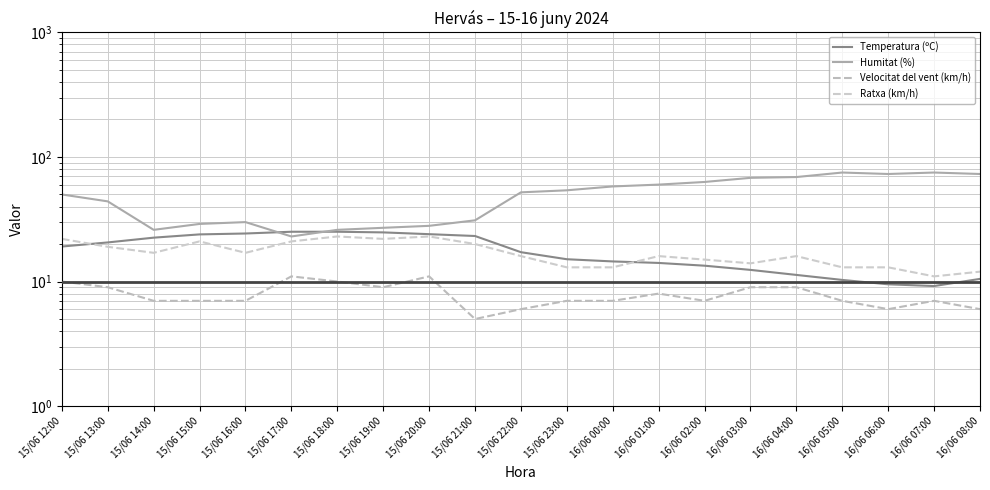

Between 16/06 04:00 and 15/06 13:00, which is larger?

15/06 13:00